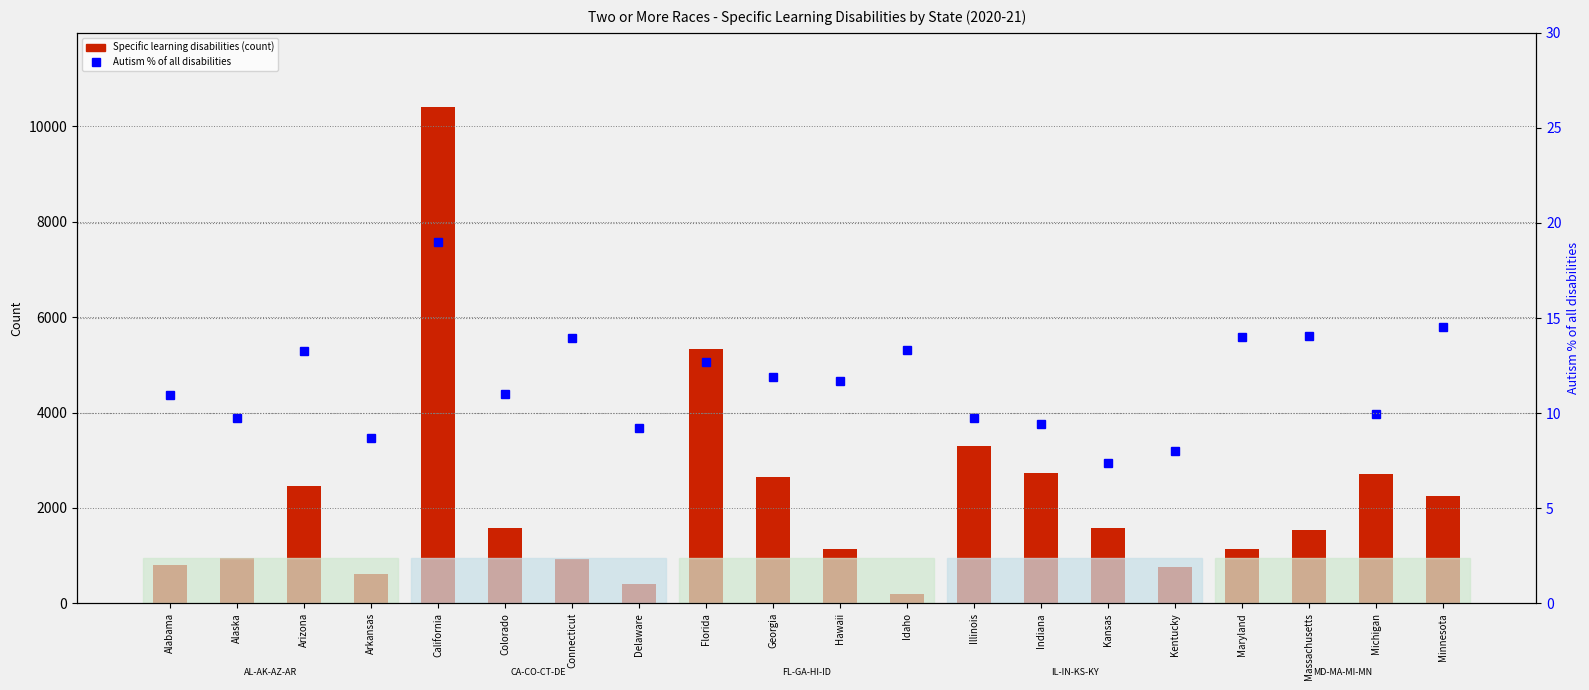

Read the Autism % of all disabilities value at Arizona.

13.3